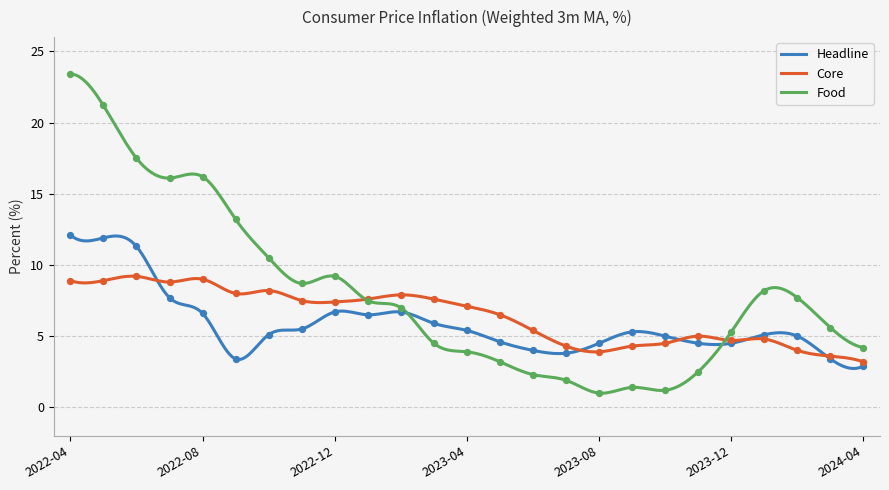

Which series has the largest Y range (max minus min)?

Food